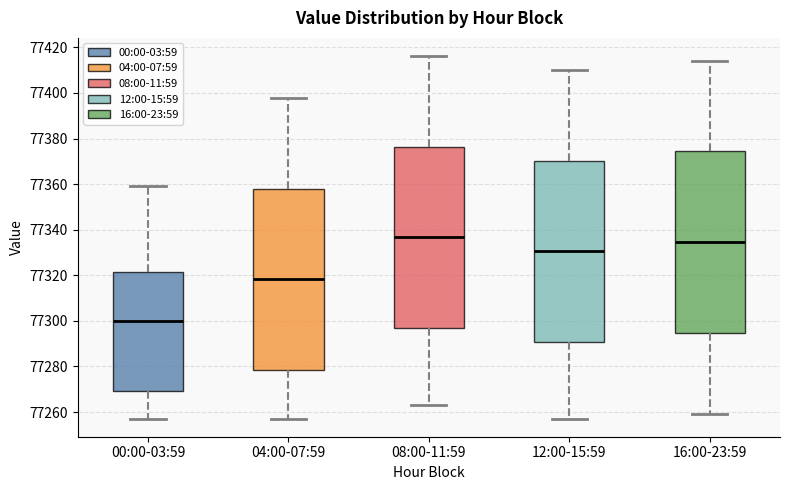

Reading left to right, transcribe this box plot: for each box, give where its median line is, the range the box spans, and where its two whiskers end, as read against the y-axis. The values are not printed on the chart, so give them approximately, as read against the axis.

00:00-03:59: median 77300, box 77270 to 77322, whiskers 77258 to 77360
04:00-07:59: median 77318, box 77278 to 77358, whiskers 77258 to 77398
08:00-11:59: median 77336, box 77296 to 77376, whiskers 77264 to 77416
12:00-15:59: median 77330, box 77290 to 77370, whiskers 77258 to 77410
16:00-23:59: median 77334, box 77294 to 77374, whiskers 77260 to 77414